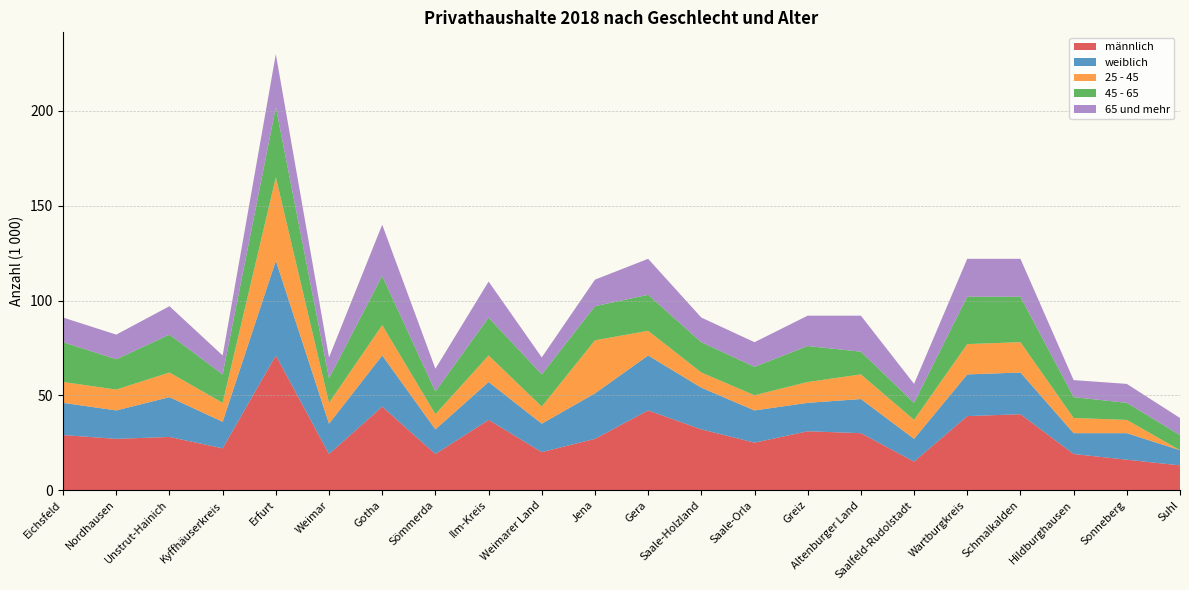

Reading right to left, transcribe all the data shown in this chart.

männlich: 13	16	19	40	39	15	30	31	25	32	42	27	20	37	19	44	19	71	22	28	27	29
weiblich: 8	14	11	22	22	12	18	15	17	22	29	24	15	20	13	27	16	50	14	21	15	17
25 - 45: 0	7	8	16	16	10	13	11	8	8	13	28	9	14	8	16	11	44	10	13	11	11
45 - 65: 8	9	11	24	25	9	12	19	15	16	19	18	17	20	12	26	13	37	15	20	16	21
65 und mehr: 9	10	9	20	20	10	19	16	13	13	19	14	9	19	12	27	11	28	10	15	13	13